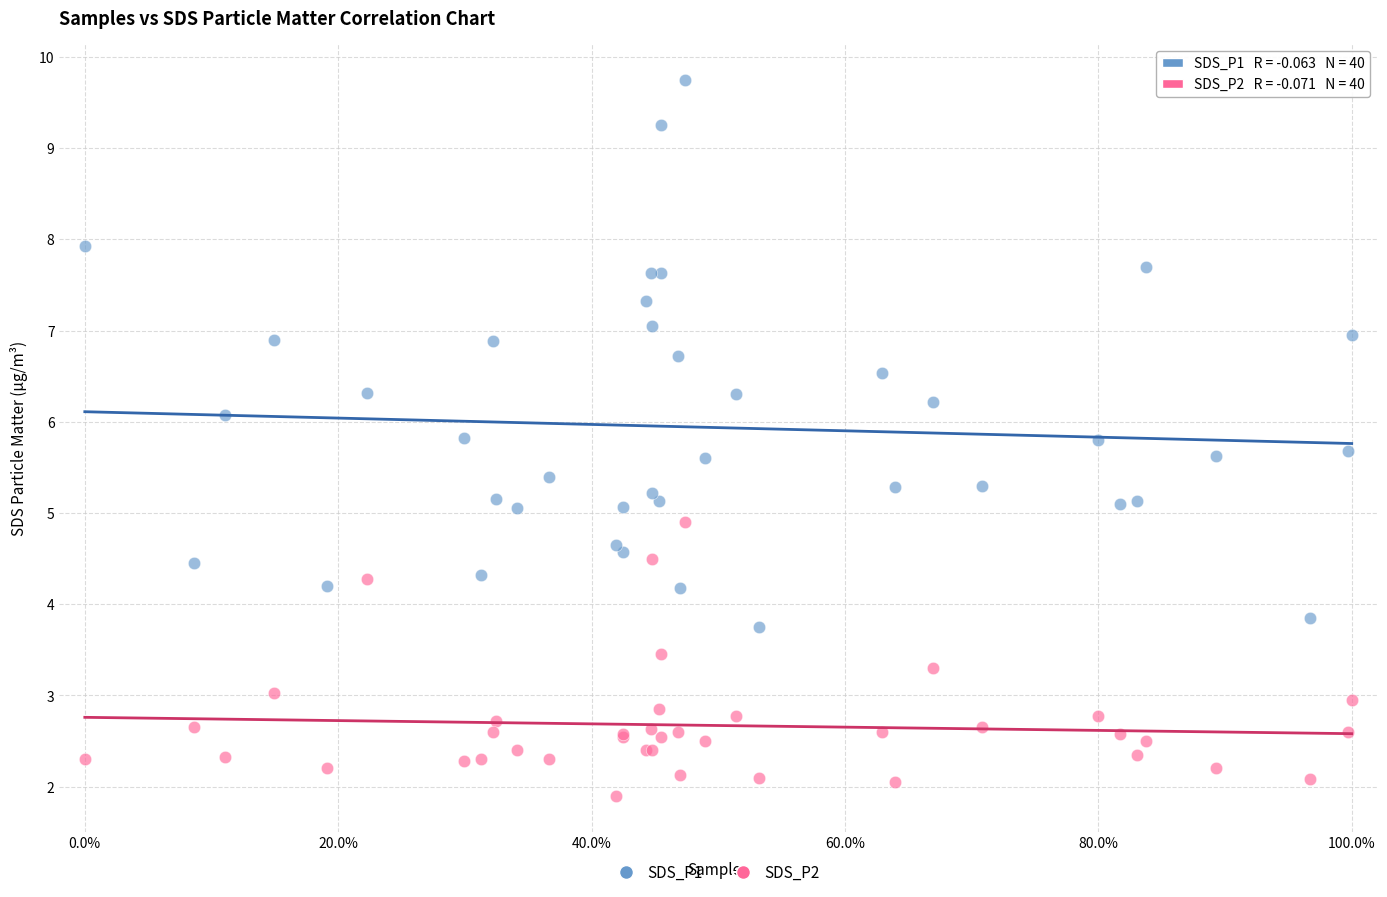

What are all the series names shown in the legend?

SDS_P1, SDS_P2